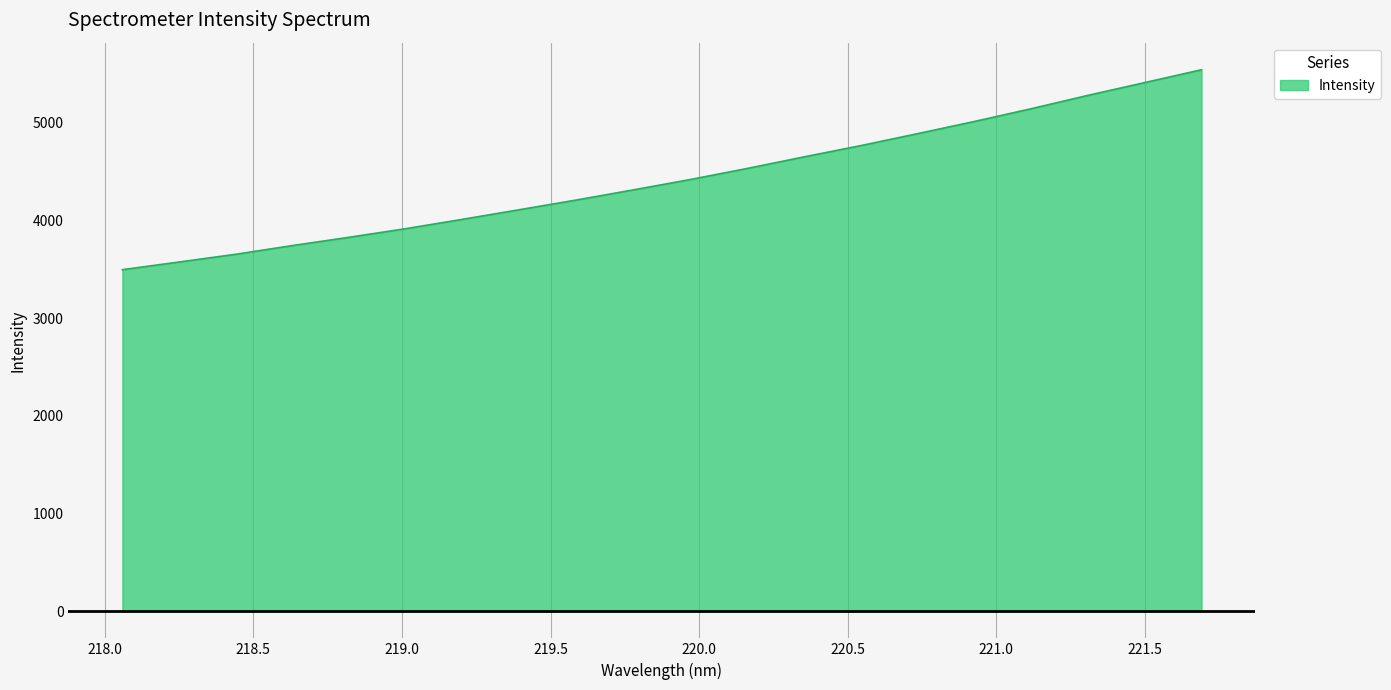

What is the maximum value shown in the chart?

5542.3